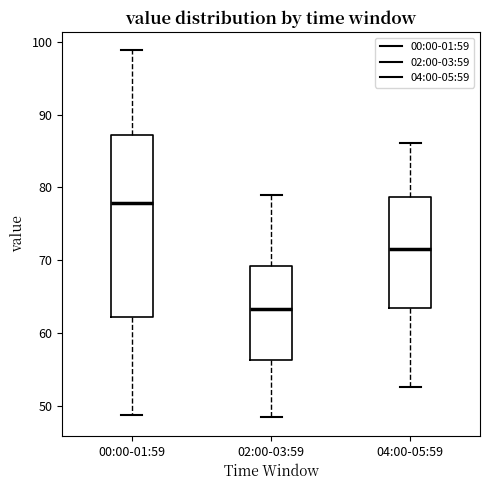

Reading left to right, read every box against the y-axis: the position of its median line, the range the box covers, and the ends of its whiskers. The values are not printed on the chart, so give them approximately, as read against the axis.

00:00-01:59: median 78, box 62 to 87, whiskers 49 to 99
02:00-03:59: median 63, box 56 to 69, whiskers 48 to 79
04:00-05:59: median 72, box 64 to 79, whiskers 53 to 86